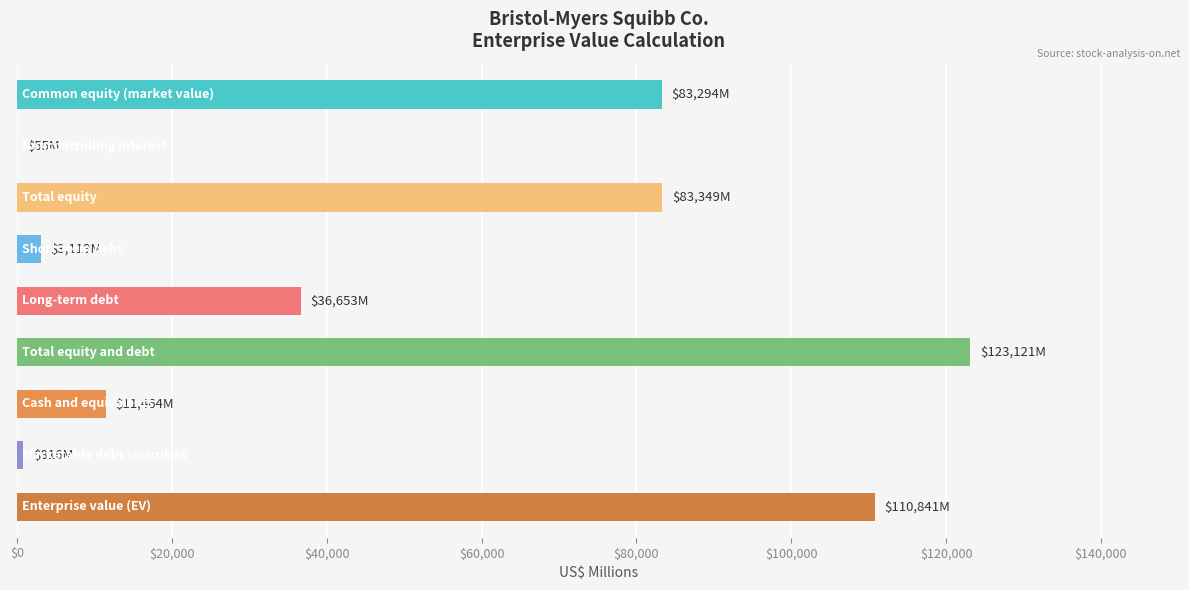

What is the maximum value shown in the chart?

123121